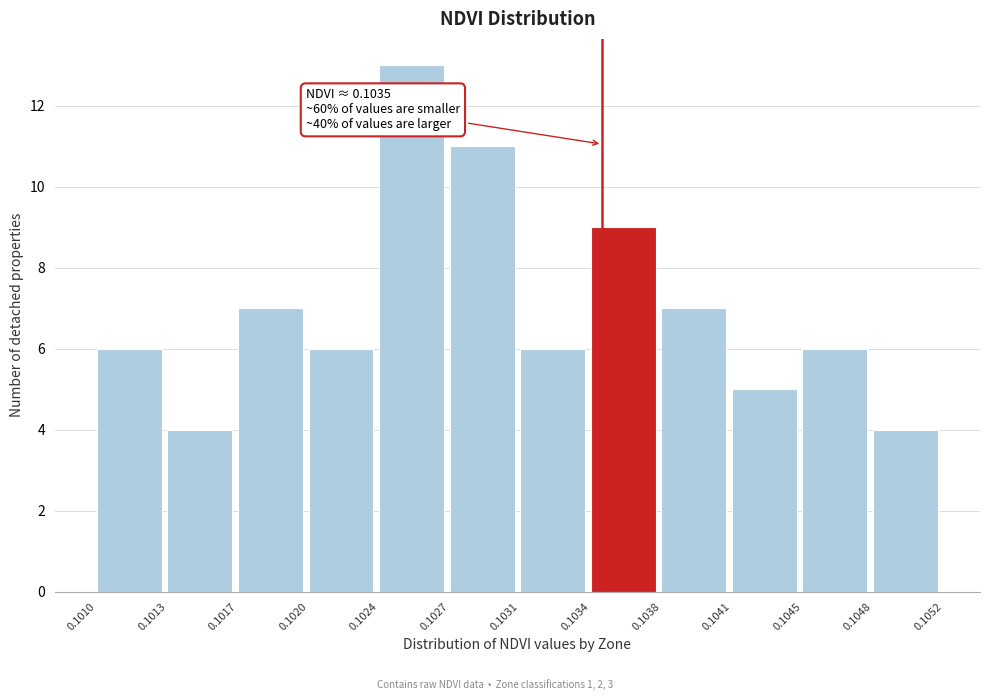

Reading left to right, what are all the values shown in this chart?

0.1010=6	0.1013=4	0.1017=7	0.1020=6	0.1024=13	0.1027=11	0.1031=6	0.1034=9	0.1038=7	0.1041=5	0.1045=6	0.1048=4